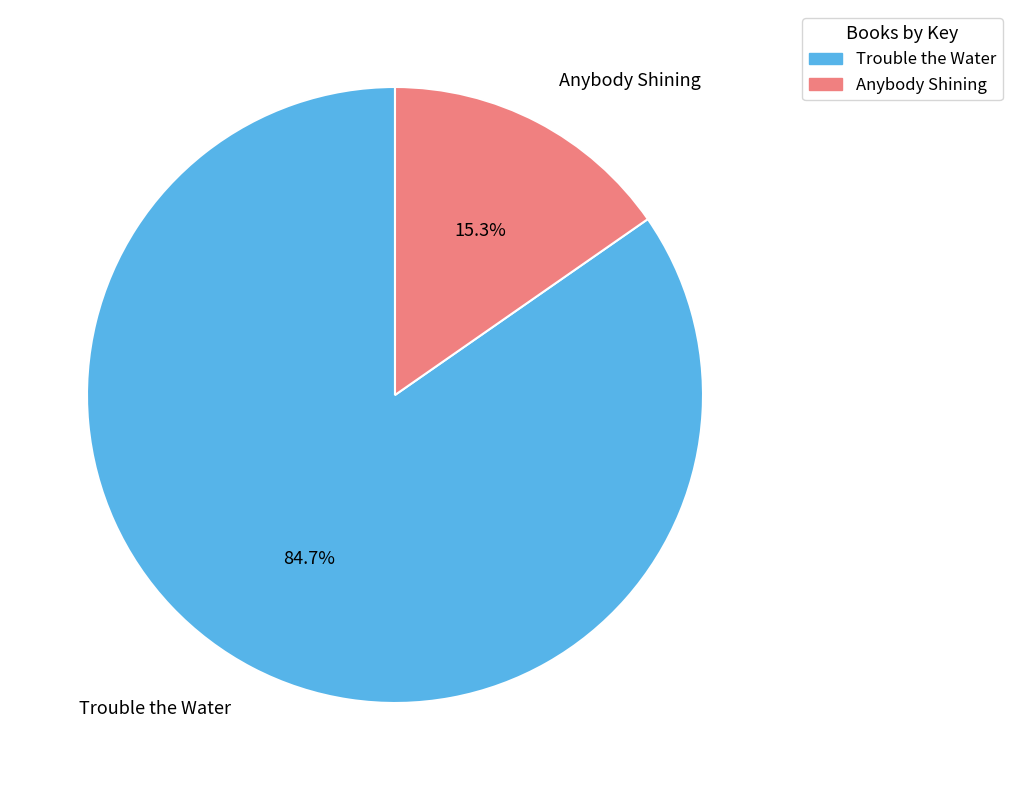

Count the number of slices in the pie.

2